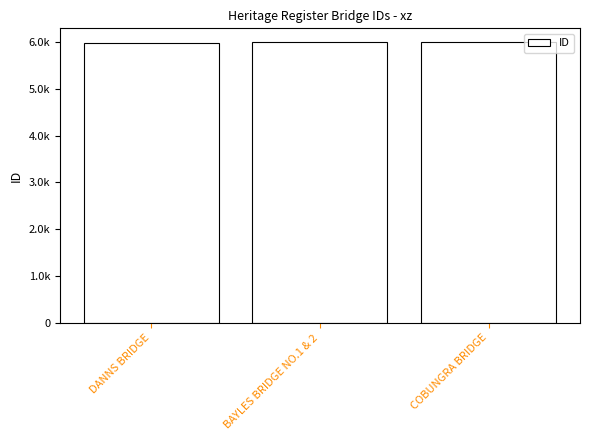

Does the chart contain any negative values?

No